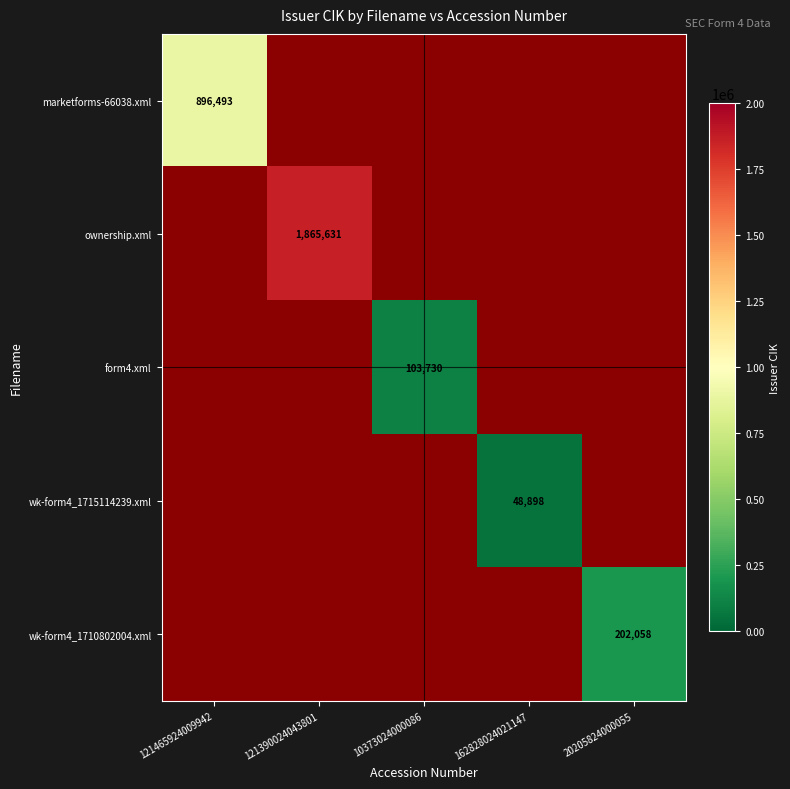

True or false: wk-form4_1715114239.xml has a value of 21702 at 162828024021147.

False